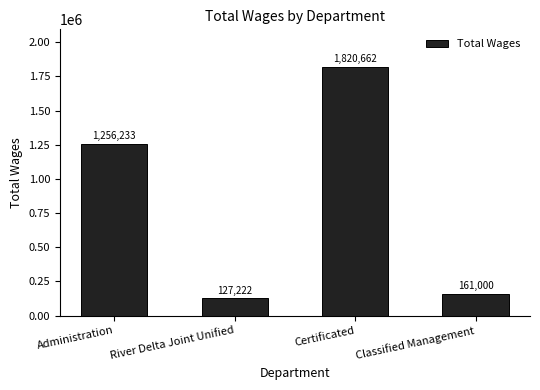

What is the change in value from River Delta Joint Unified to Certificated?

+1693440